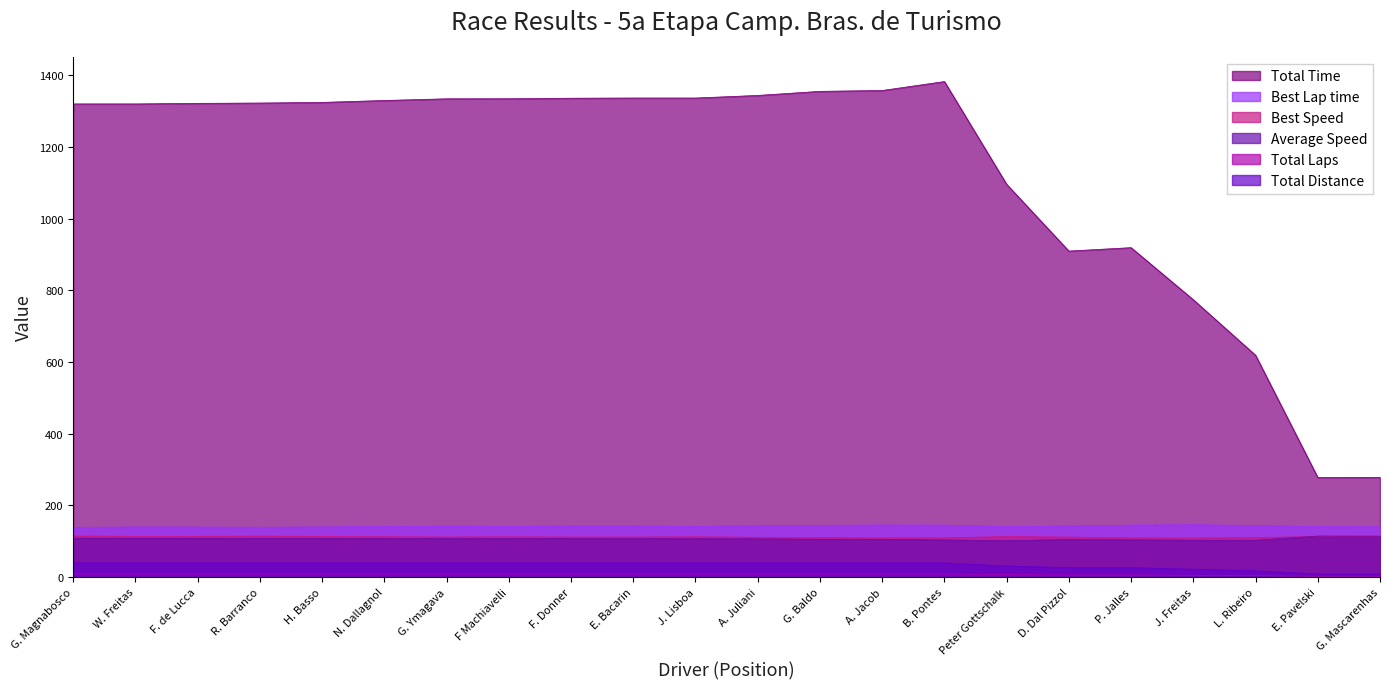

What is the average value of the Best Speed series?

112.0